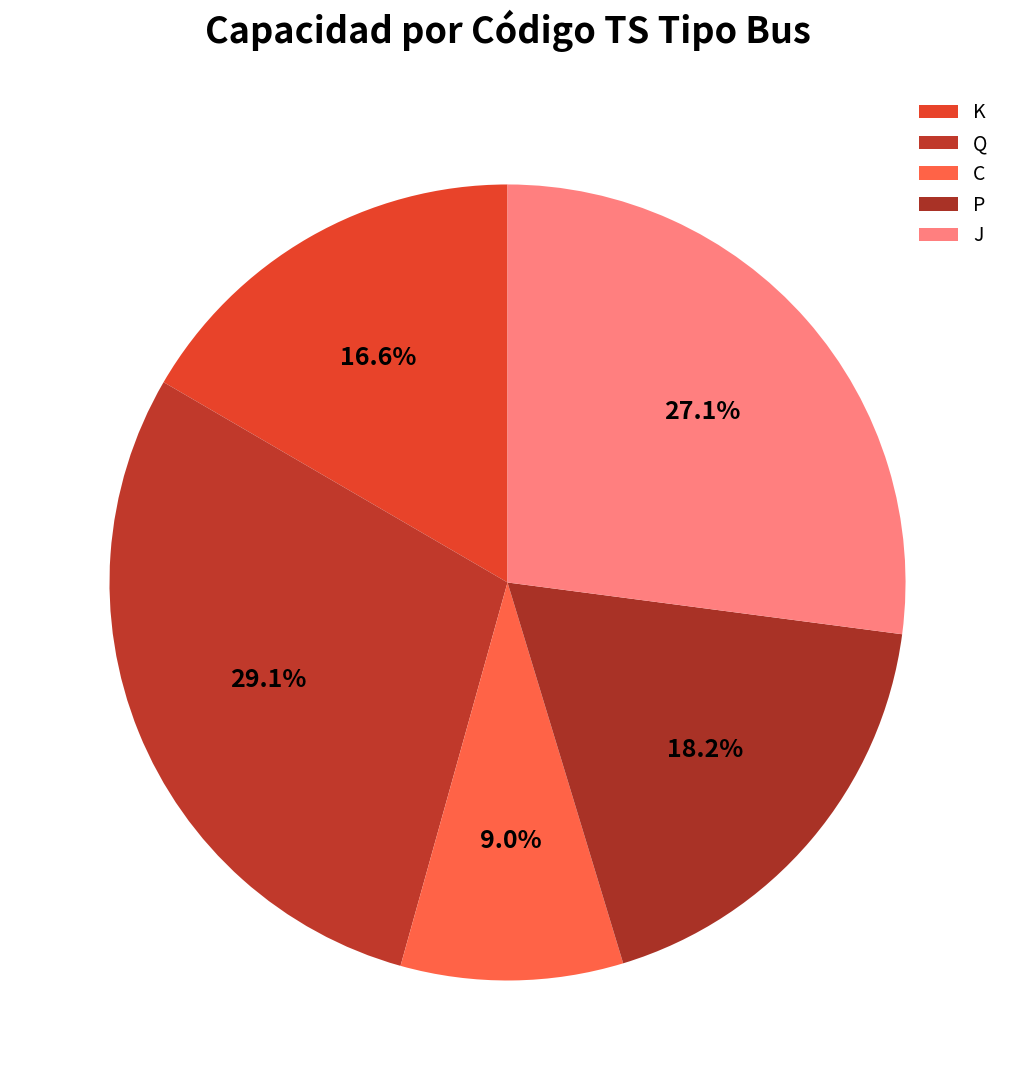

Is it true that Q is 29% of the pie?

True